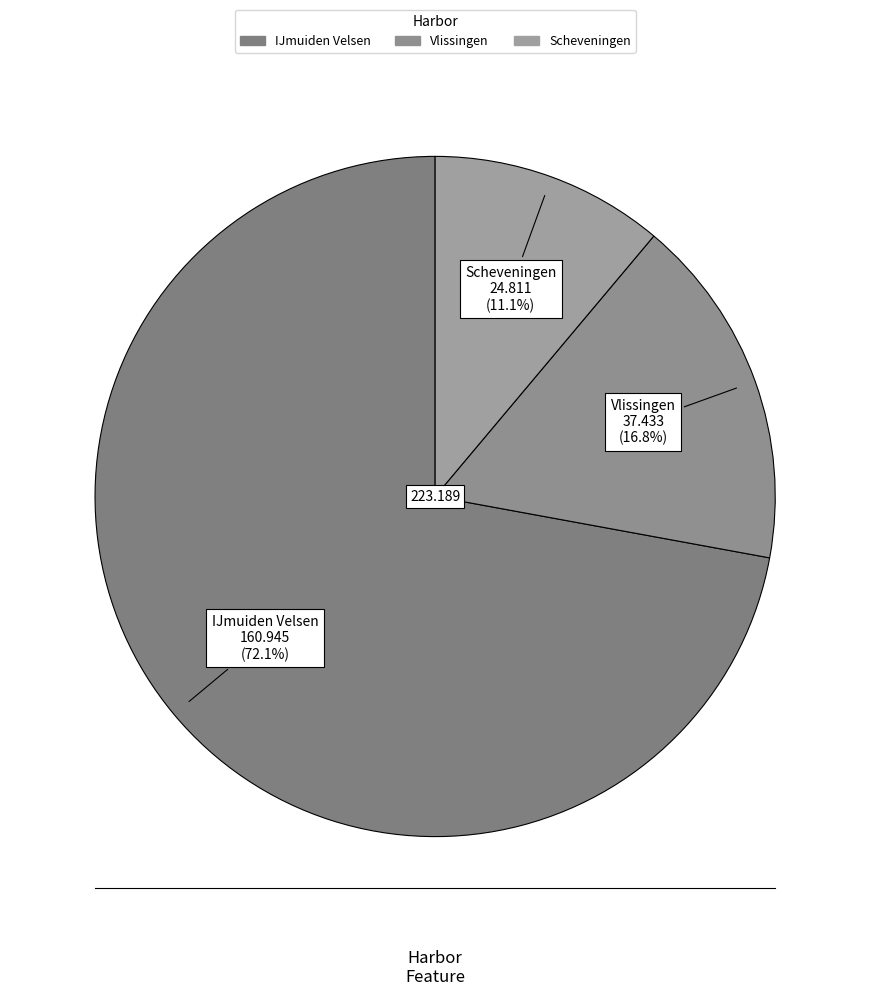

How much of the chart is everything except Scheveningen?

88.9%